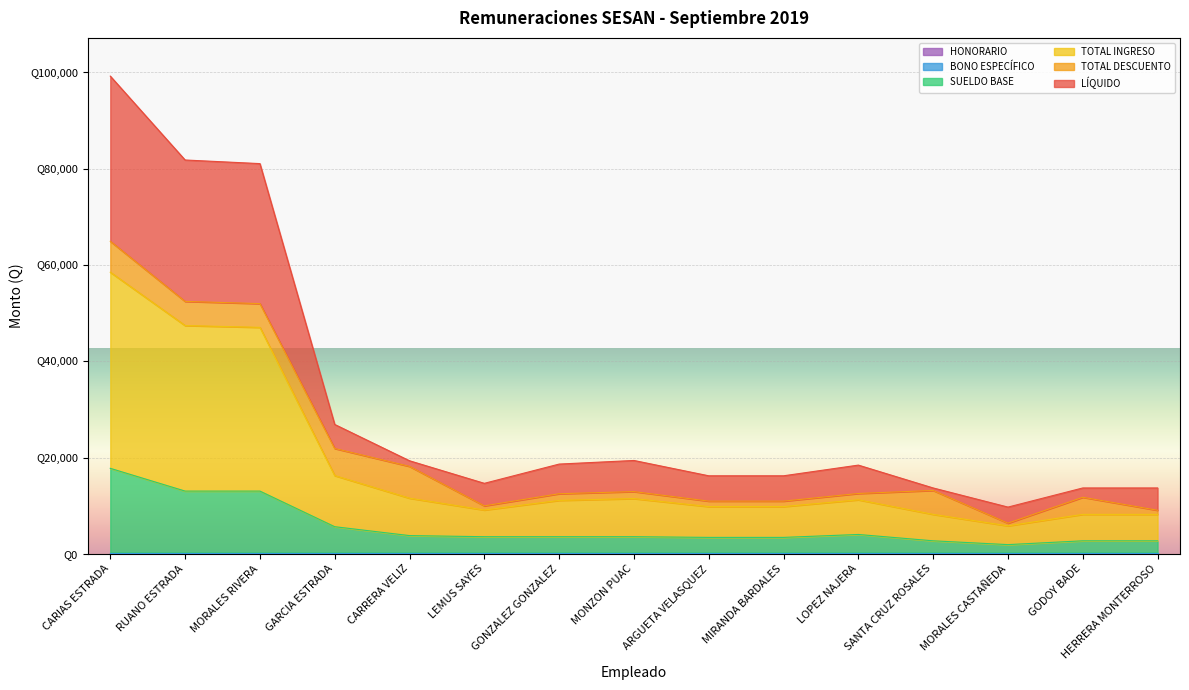

At which category is the sum across all series the highest?

CARIAS ESTRADA